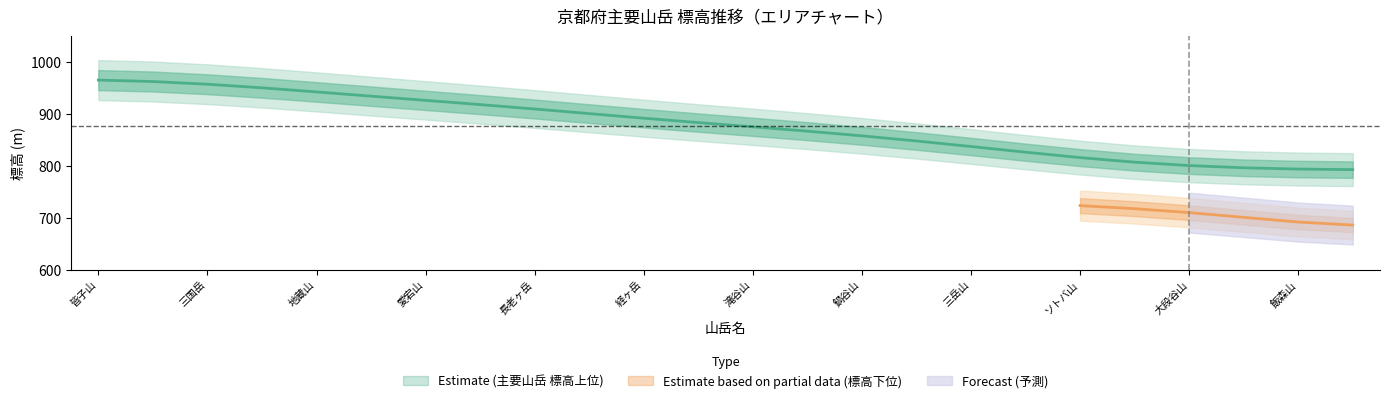

Approximately how many times larger is the value at 飯森山 compared to 鍋谷山?

0.9